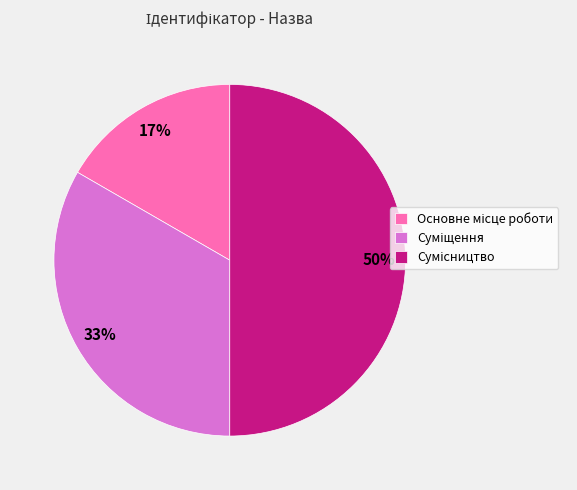

To the nearest percent, what is the difference between the largest and smallest slice percentages?

33%